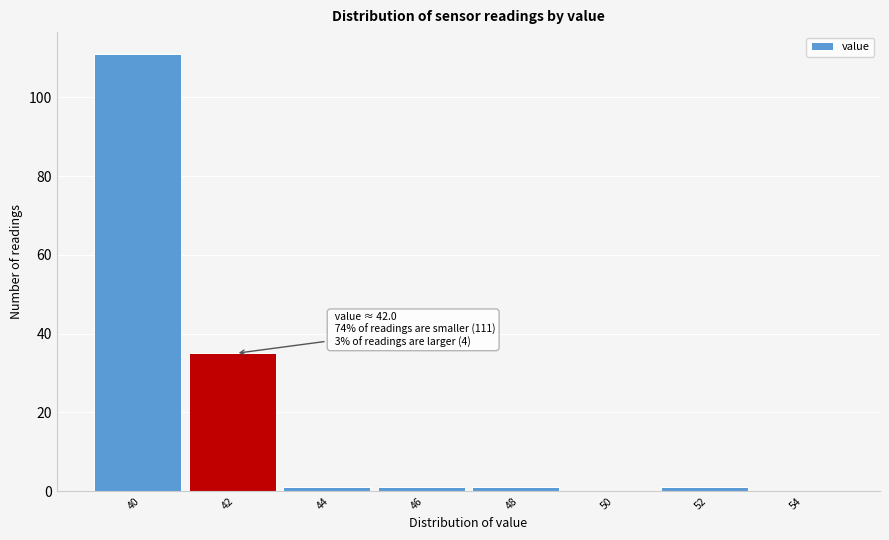

Reading left to right, extract all data points from this chart.

40=111	42=35	44=1	46=1	48=1	50=0	52=1	54=0